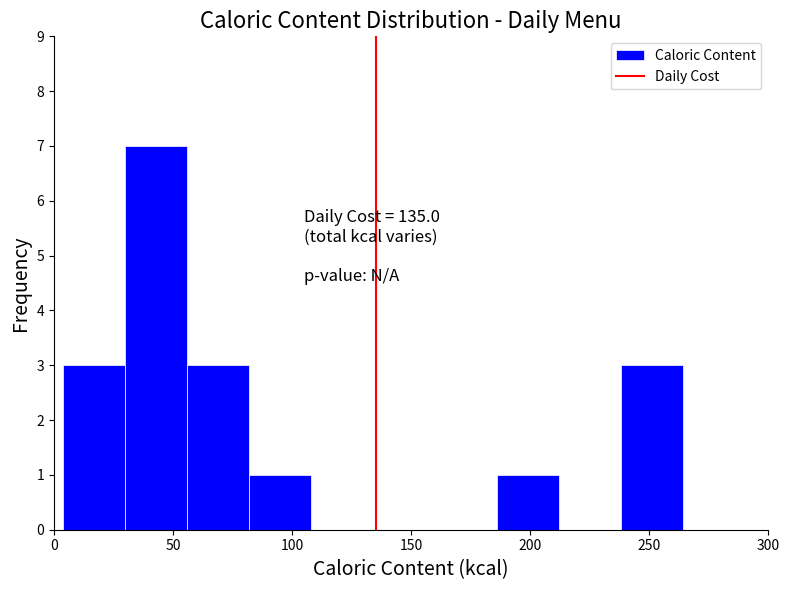

Over which range of the x-axis is the bar tallest?

30 to 55